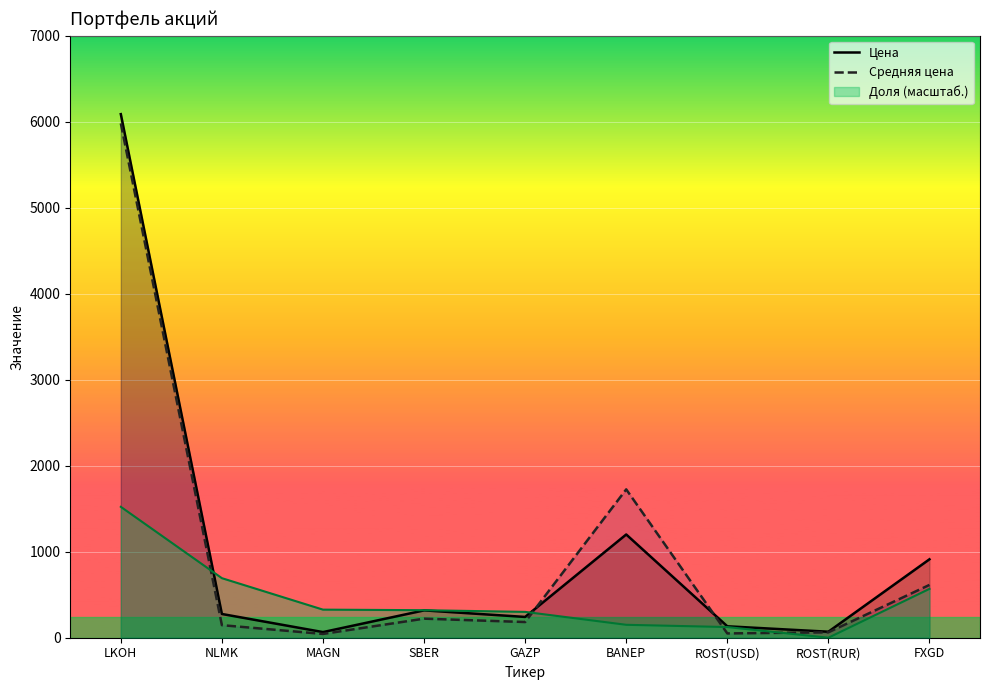

The Цена series shows 912.0 at FXGD. True or false?

True